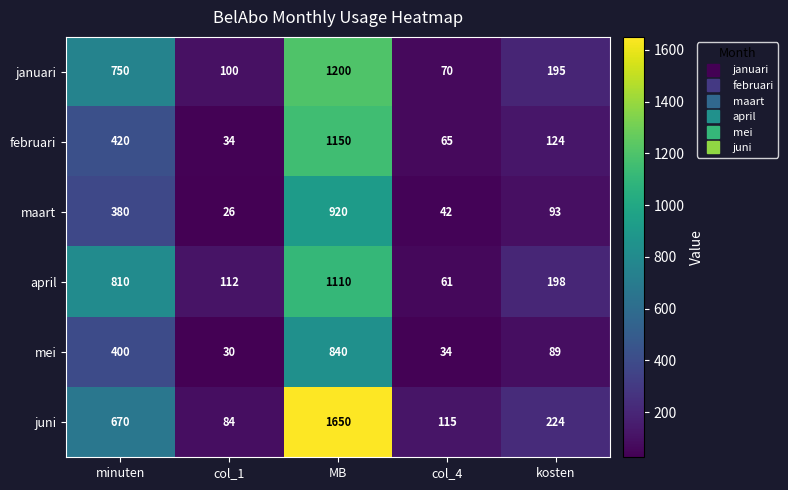

Which series changed the most between minuten and col_4?

april